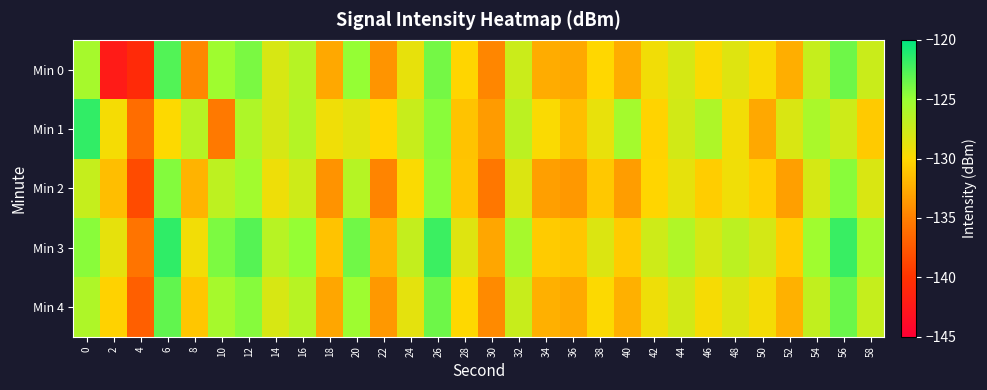

Reading right to left, extract all data points from this chart.

Min 0: 58=-127.4	56=-123.6	54=-127.2	52=-132.4	50=-129.7	48=-128.4	46=-129.8	44=-128.0	42=-129.4	40=-132.5	38=-130.1	36=-132.7	34=-132.5	32=-127.5	30=-134.6	28=-130.2	26=-123.8	24=-128.9	22=-133.8	20=-124.9	18=-132.7	16=-126.5	14=-128.1	12=-124.0	10=-125.3	8=-134.5	6=-122.7	4=-140.8	2=-142.2	0=-125.7
Min 1: 58=-130.8	56=-127.6	54=-125.9	52=-128.2	50=-132.7	48=-129.4	46=-126.1	44=-127.8	42=-130.3	40=-125.6	38=-128.9	36=-131.5	34=-129.8	32=-126.7	30=-133.4	28=-131.2	26=-124.5	24=-127.3	22=-130.1	20=-128.5	18=-129.3	16=-126.3	14=-128.0	12=-126.1	10=-135.4	8=-126.5	6=-129.9	4=-136.2	2=-129.5	0=-121.6
Min 2: 58=-128.2	56=-124.5	54=-128.0	52=-133.2	50=-130.5	48=-129.3	46=-130.6	44=-128.8	42=-130.2	40=-133.3	38=-130.9	36=-133.6	34=-133.2	32=-128.3	30=-135.5	28=-131.1	26=-124.7	24=-129.8	22=-134.7	20=-126.4	18=-133.9	16=-127.6	14=-129.2	12=-125.5	10=-126.8	8=-132.1	6=-124.3	4=-138.4	2=-131.5	0=-127.2
Min 3: 58=-125.6	56=-121.9	54=-125.4	52=-130.6	50=-127.9	48=-126.7	46=-128.0	44=-126.2	42=-127.6	40=-130.7	38=-128.3	36=-131.0	34=-130.7	32=-125.7	30=-132.8	28=-128.4	26=-122.0	24=-127.1	22=-132.0	20=-123.7	18=-131.2	16=-124.9	14=-126.5	12=-122.8	10=-124.1	8=-129.4	6=-121.6	4=-135.7	2=-128.8	0=-124.5
Min 4: 58=-127.2	56=-123.5	54=-127.0	52=-132.2	50=-129.5	48=-128.3	46=-129.6	44=-127.8	42=-129.2	40=-132.3	38=-129.9	36=-132.6	34=-132.3	32=-127.3	30=-134.4	28=-130.0	26=-123.6	24=-128.7	22=-133.6	20=-125.3	18=-132.8	16=-126.5	14=-128.1	12=-124.4	10=-125.7	8=-131.0	6=-123.2	4=-137.1	2=-130.4	0=-126.1